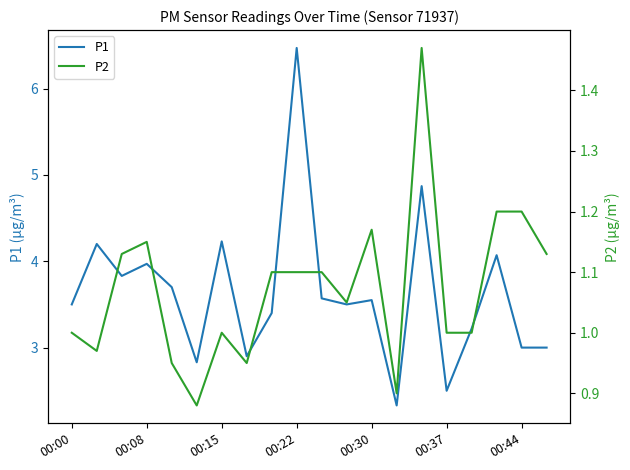

Is it true that P1 equals 2.7 at 00:08?

False